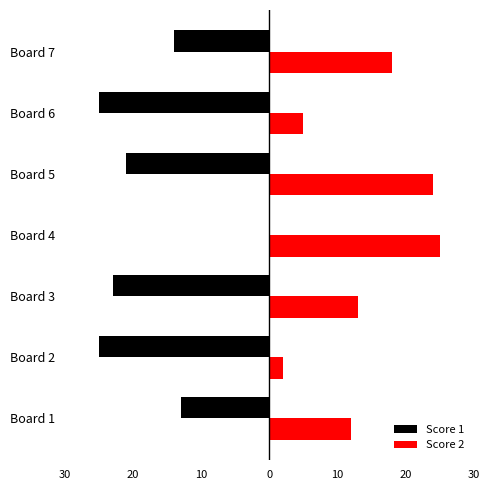

What are all the series names shown in the legend?

Score 1, Score 2